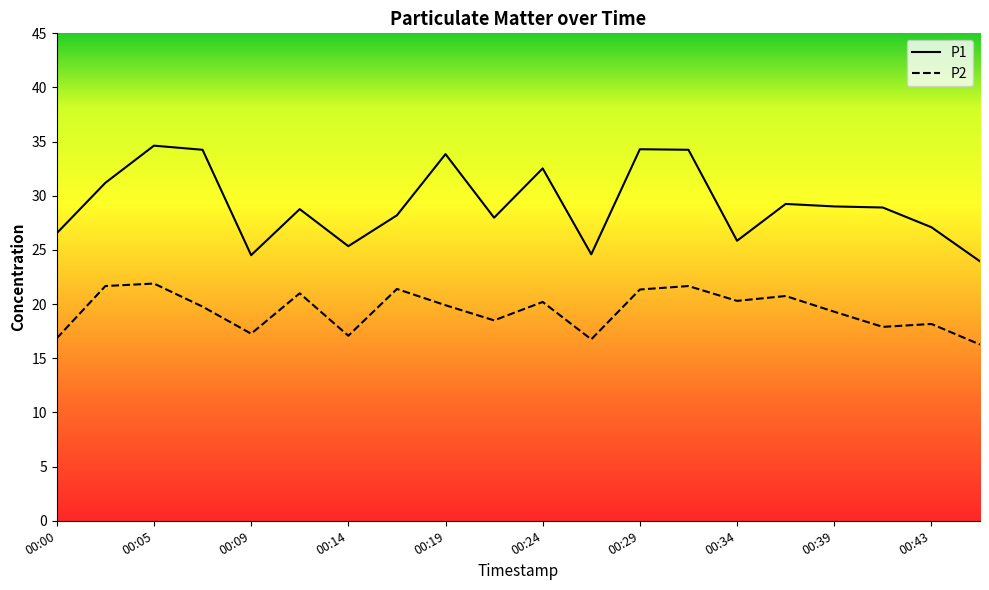

Which has a higher value, 00:07 or 00:00?

00:07